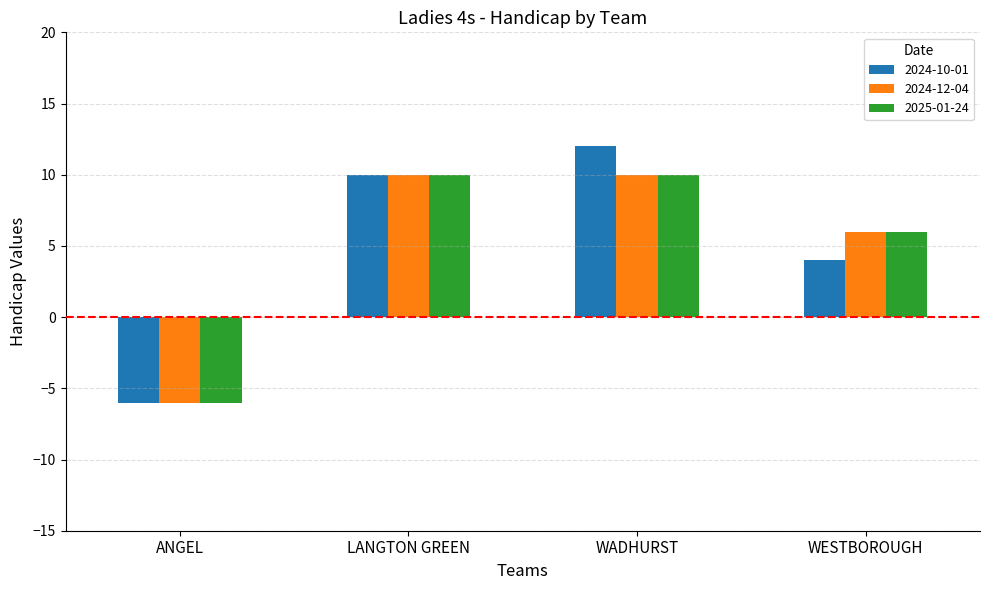

How many data points in 2025-01-24 are less than 10?

2